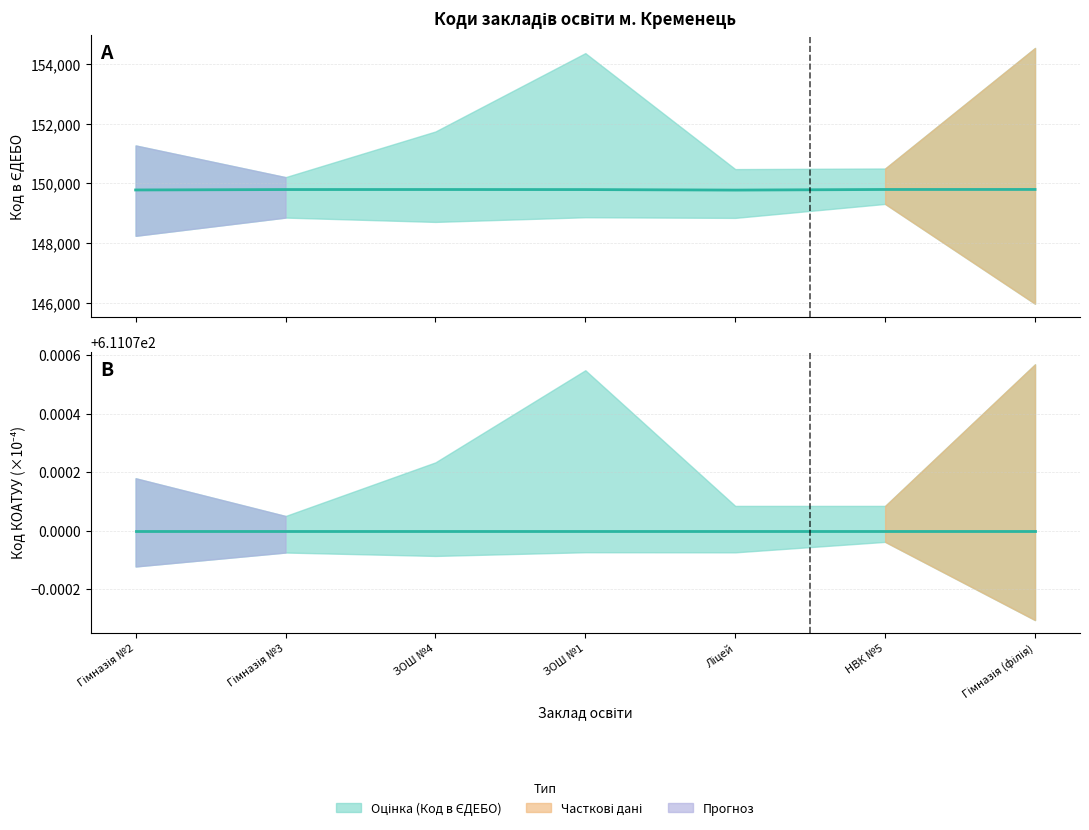

How many lines are shown in the chart?

1